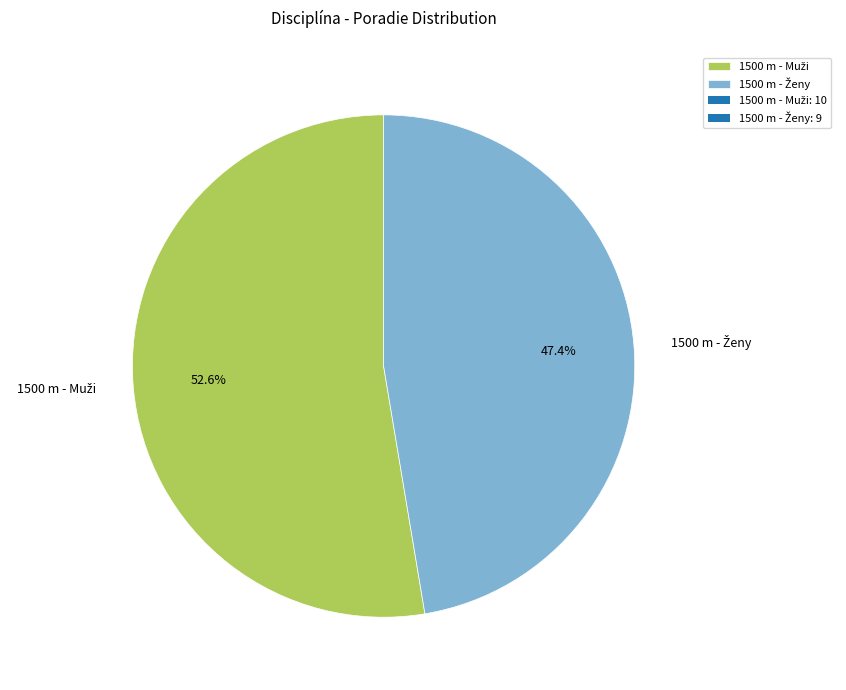

Does any single category account for the majority?

Yes